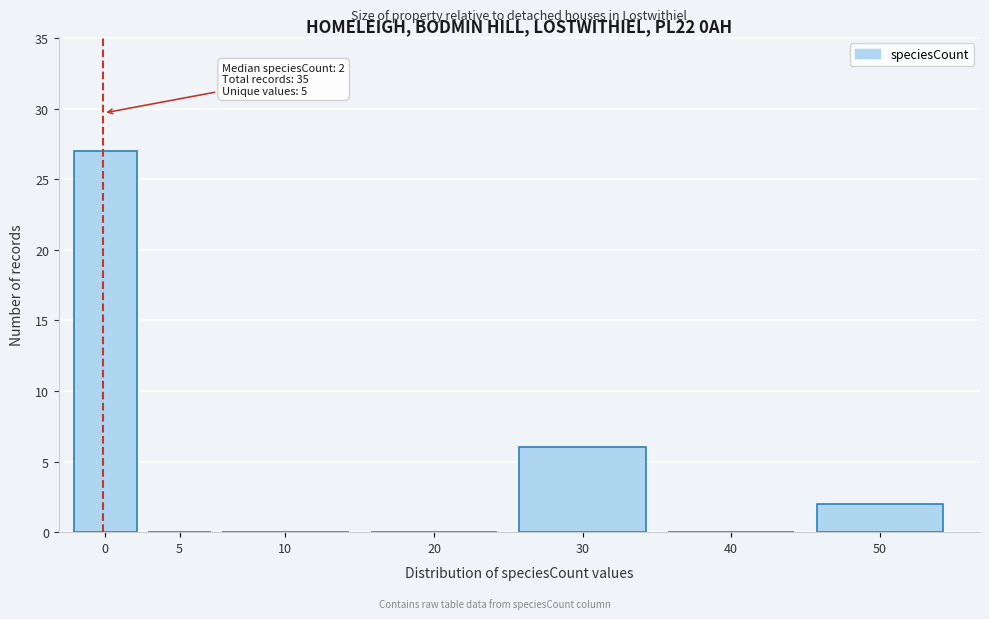

Reading right to left, list all the values displayed in this chart.

50=2	40=0	30=6	20=0	10=0	5=0	0=27